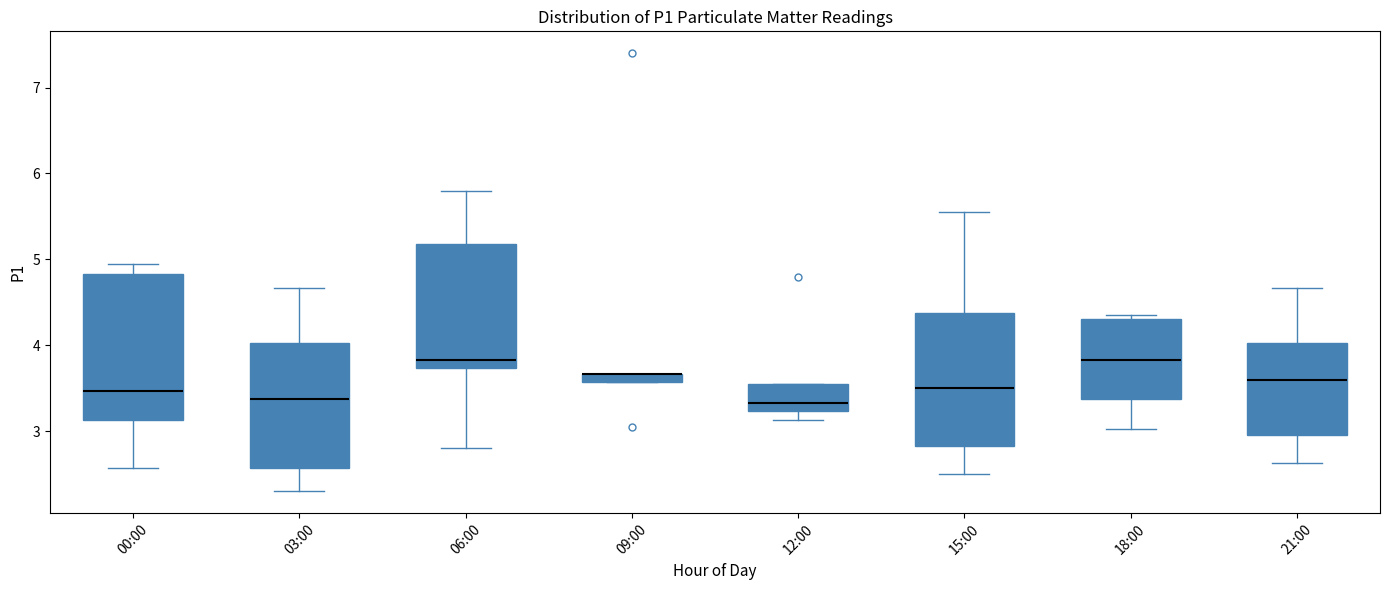

Where is the lower edge of the box for 12:00 on the y-axis? The values are not printed on the chart, so give them approximately, as read against the axis.

3.2